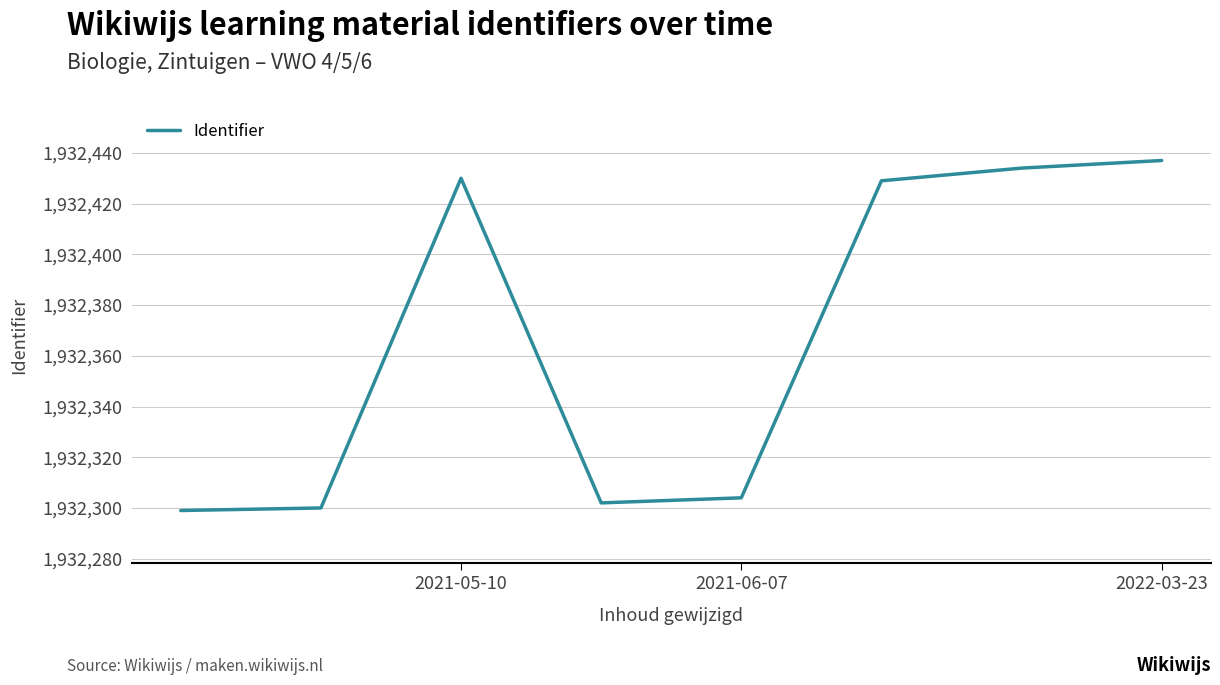

What is the maximum value shown in the chart?

1932437